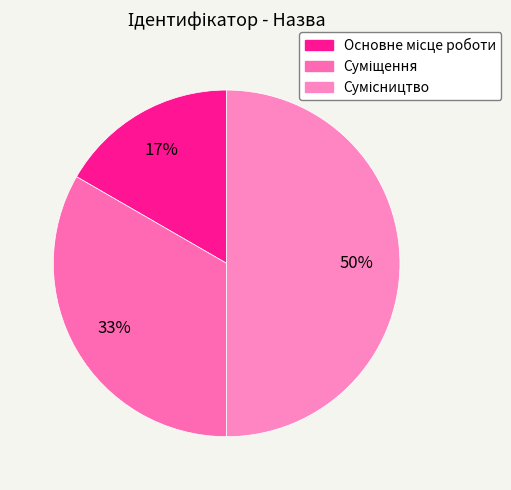

Is it true that Основне місце роботи is 2% of the pie?

False